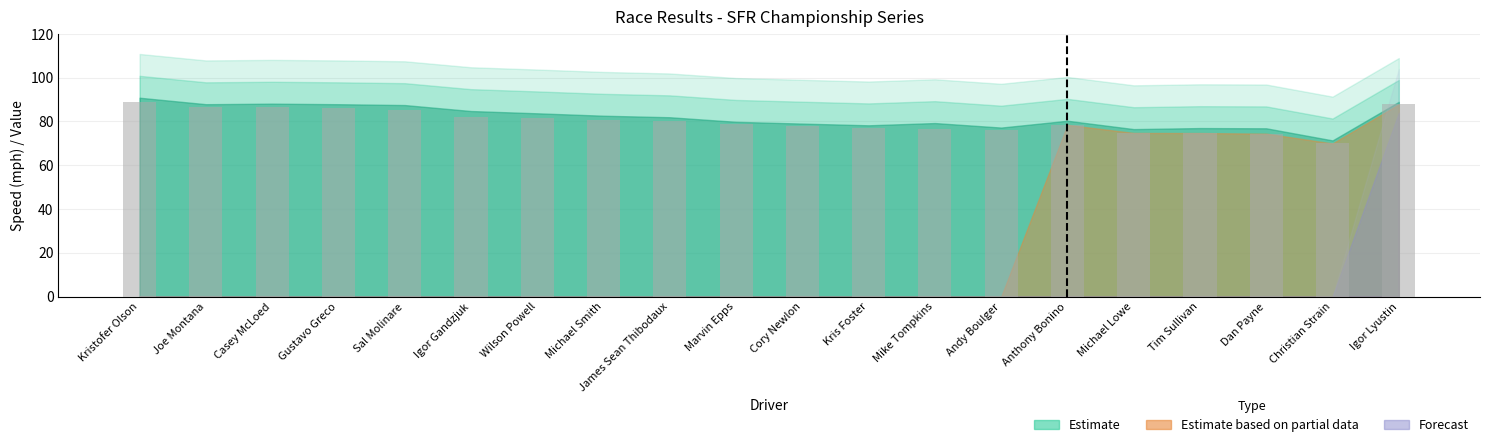

Does the chart contain stacked bars?

No